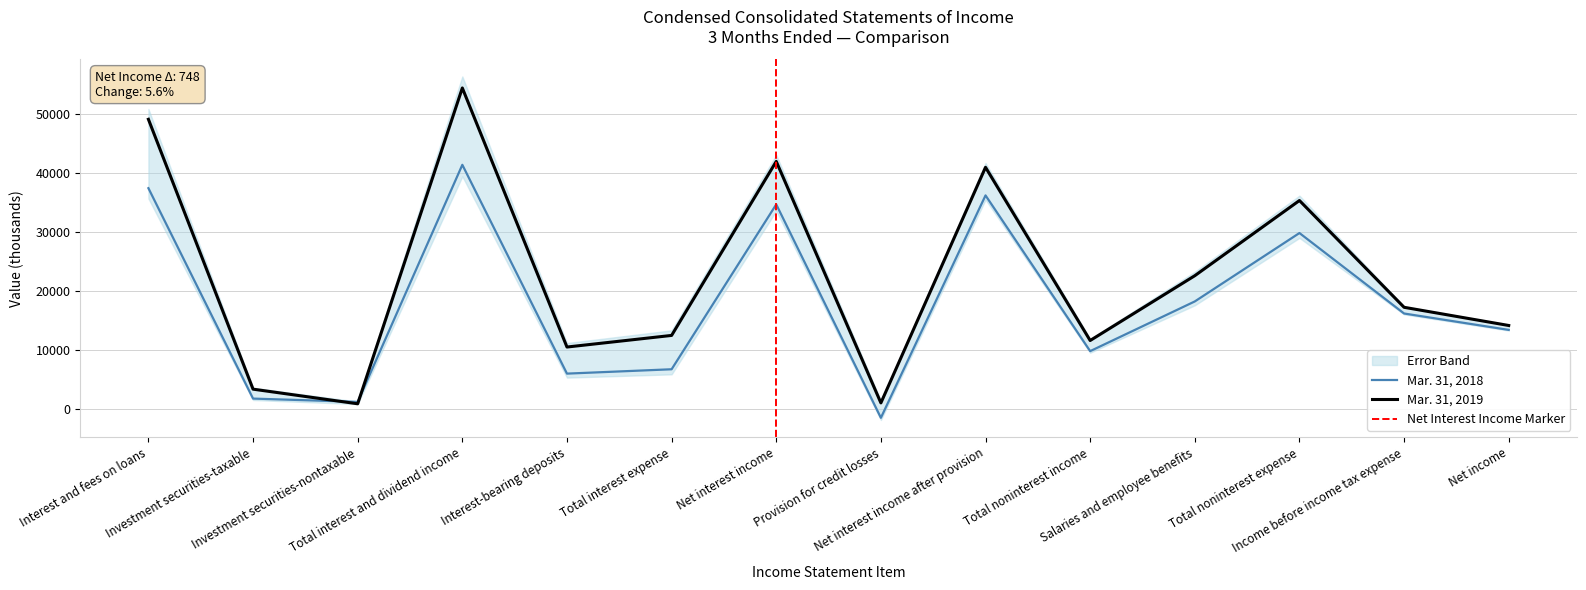

Does the chart have visible grid lines?

Yes